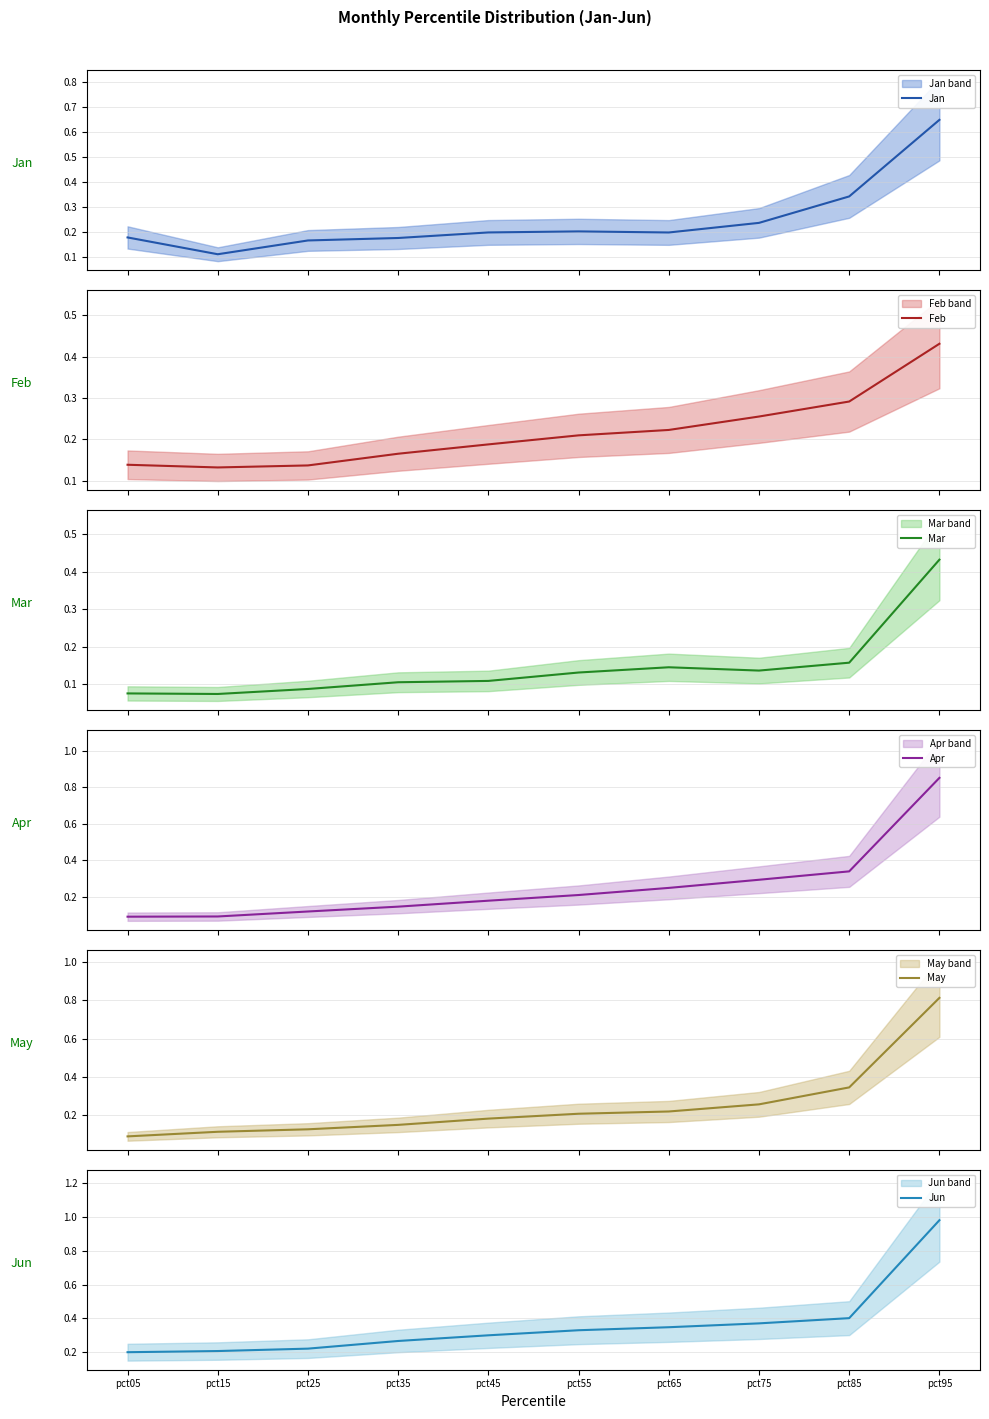

Is this an area chart (filled region under the line)?

No